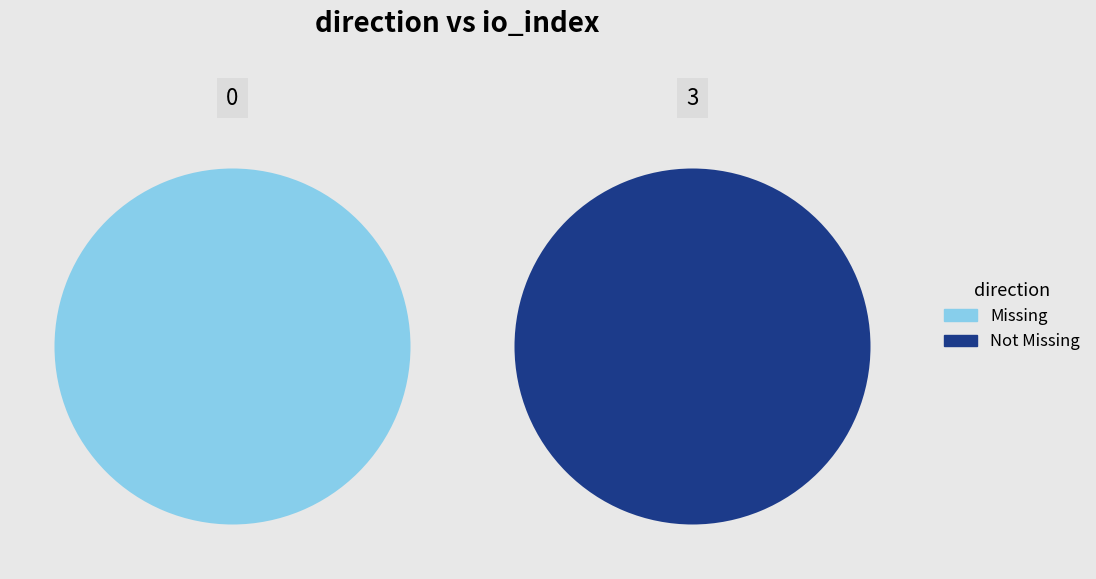

To the nearest percent, what is the difference between the largest and smallest slice percentages?

100%